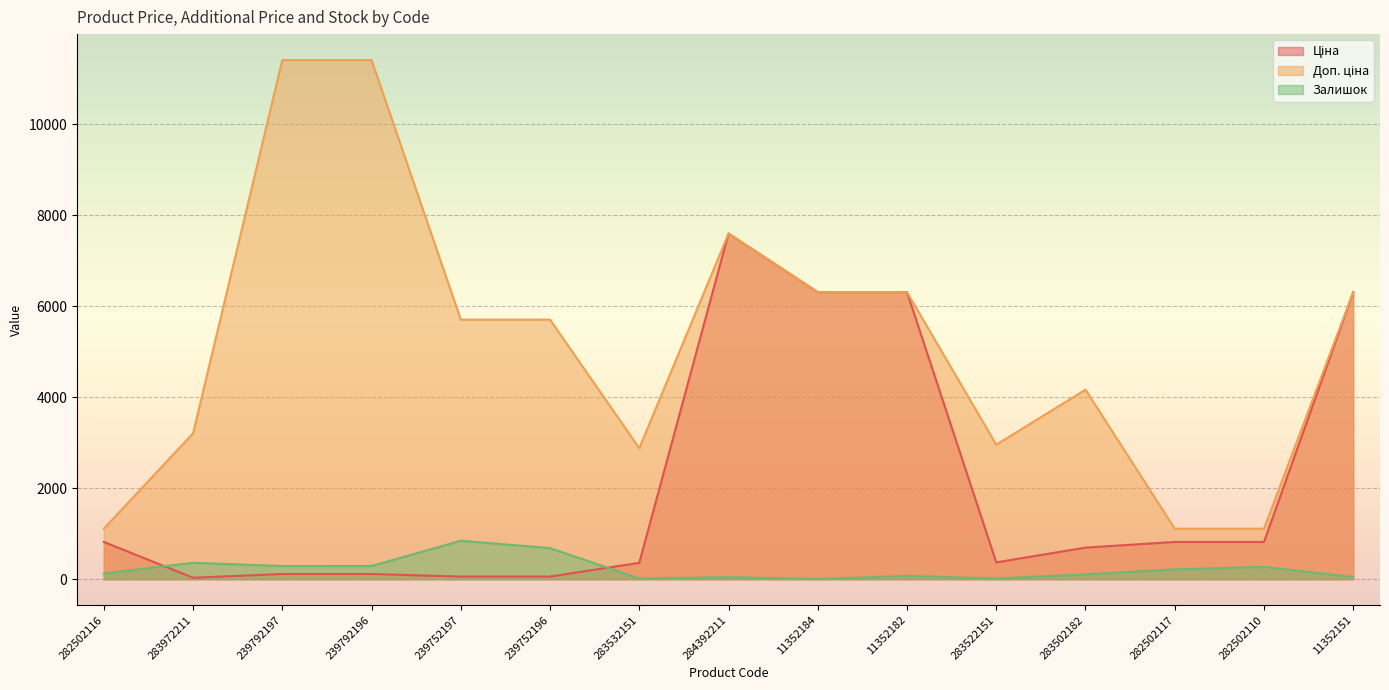

How many categories are shown in the chart?

15